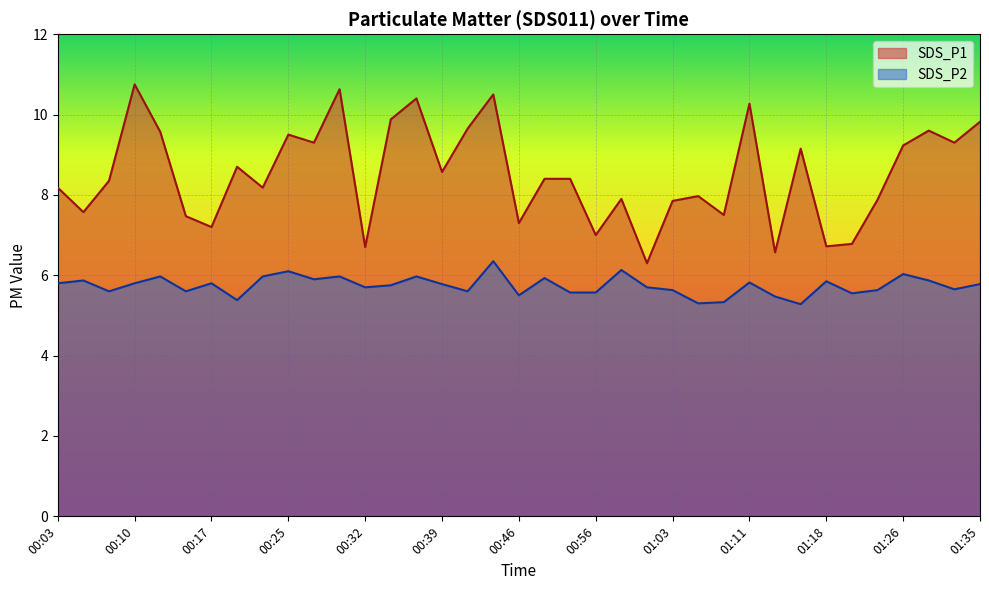

What is the difference between the maximum and minimum values in the SDS_P1 series?

4.5